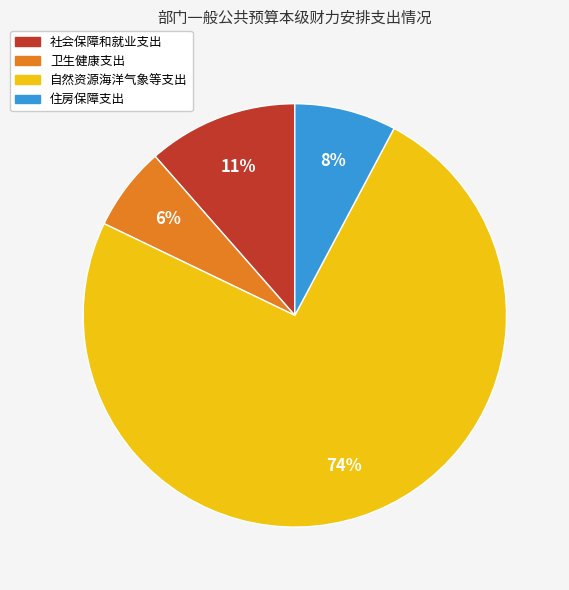

Rank the categories by value from lowest to highest.

卫生健康支出, 住房保障支出, 社会保障和就业支出, 自然资源海洋气象等支出